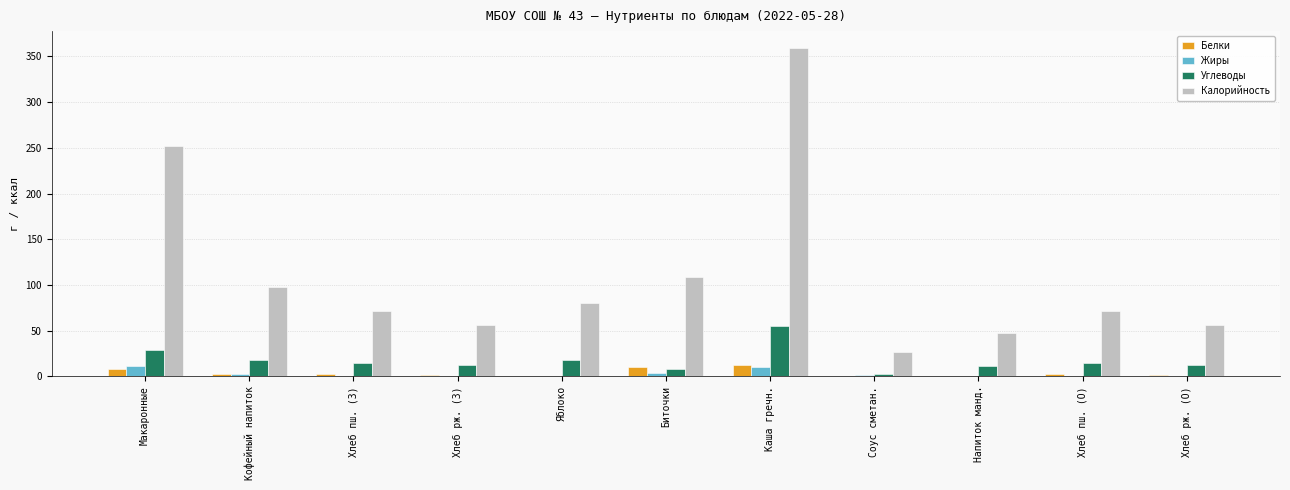

Count the number of data series in this chart.

4